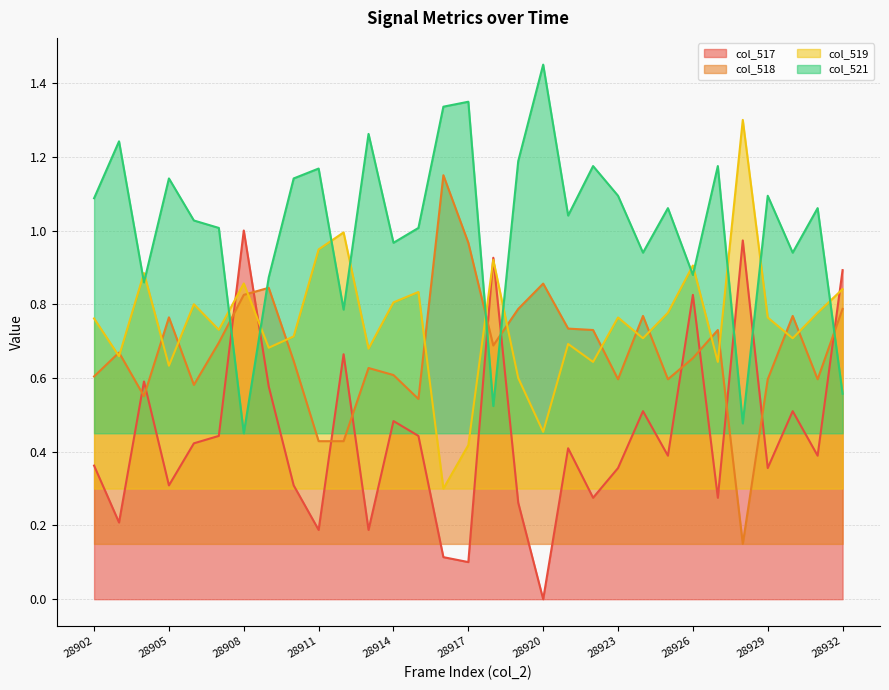

Between 28903 and 28909, which series saw the biggest shift?

col_517